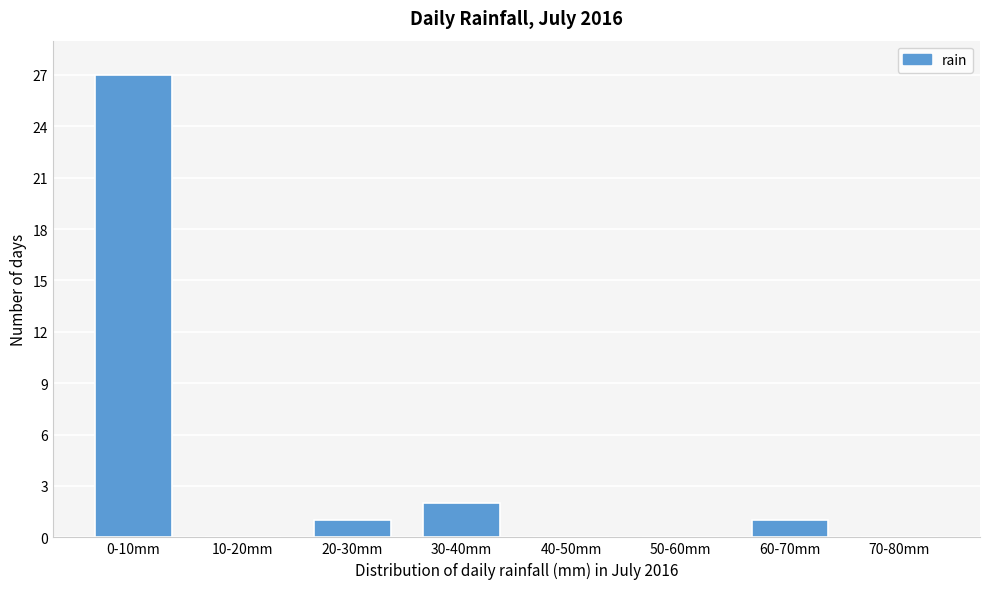

Reading left to right, transcribe all the data shown in this chart.

0-10mm=27	10-20mm=0	20-30mm=1	30-40mm=2	40-50mm=0	50-60mm=0	60-70mm=1	70-80mm=0